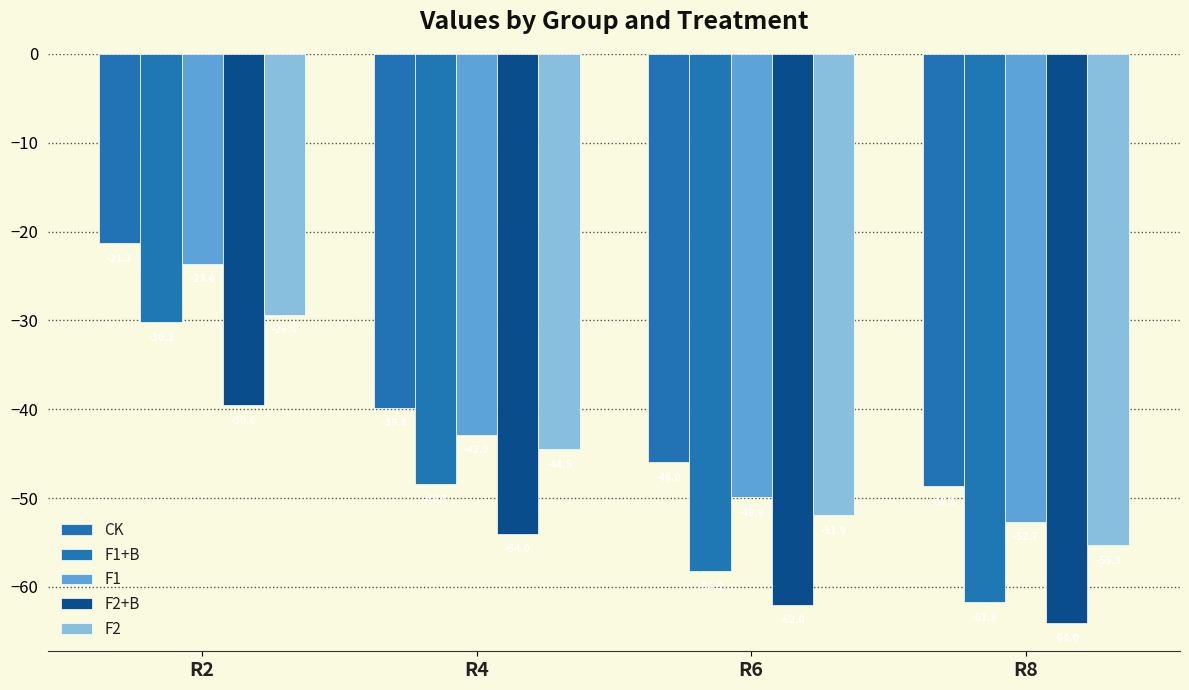

True or false: F1+B has a value of -94.3 at R8.

False